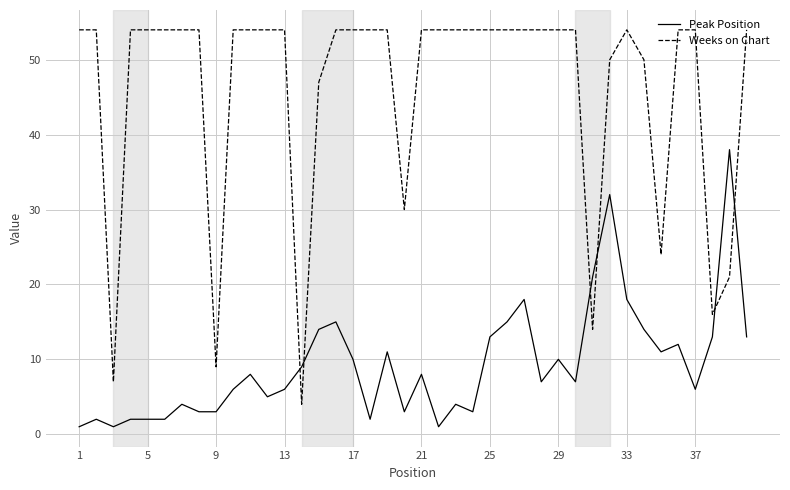

List the series in order of their peak value, highest first.

Weeks on Chart, Peak Position